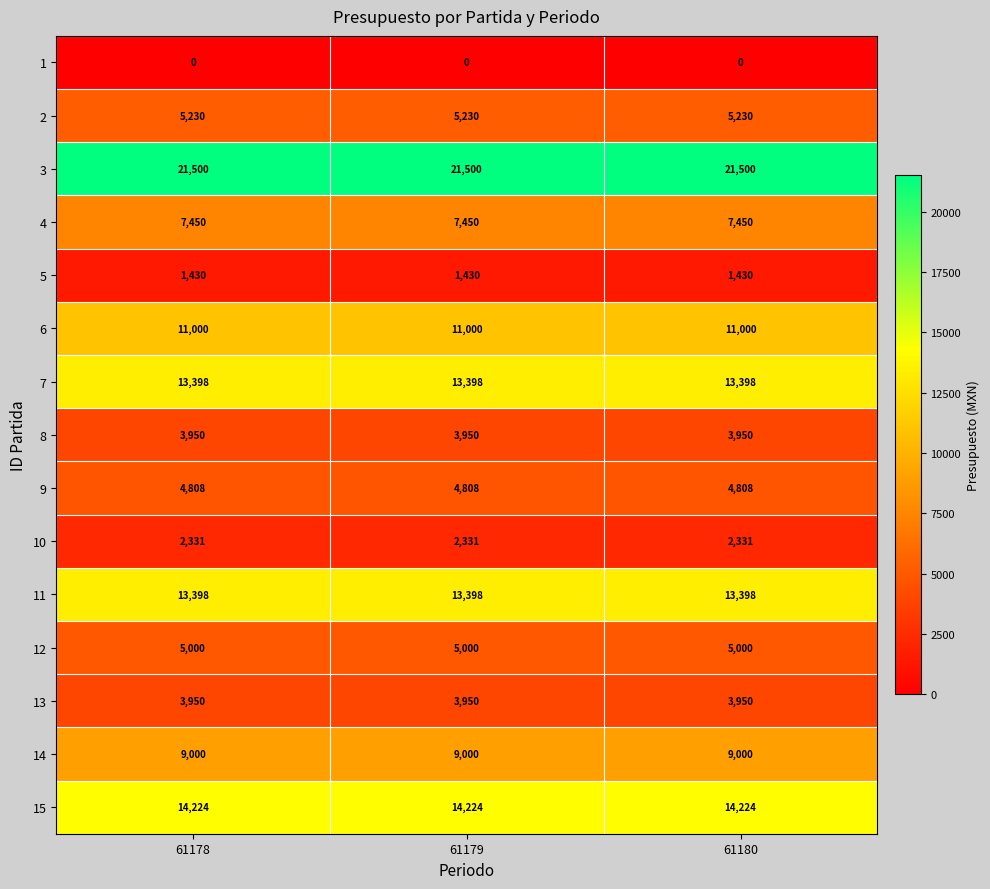

What is the difference between the highest and lowest values at 61178?

21500